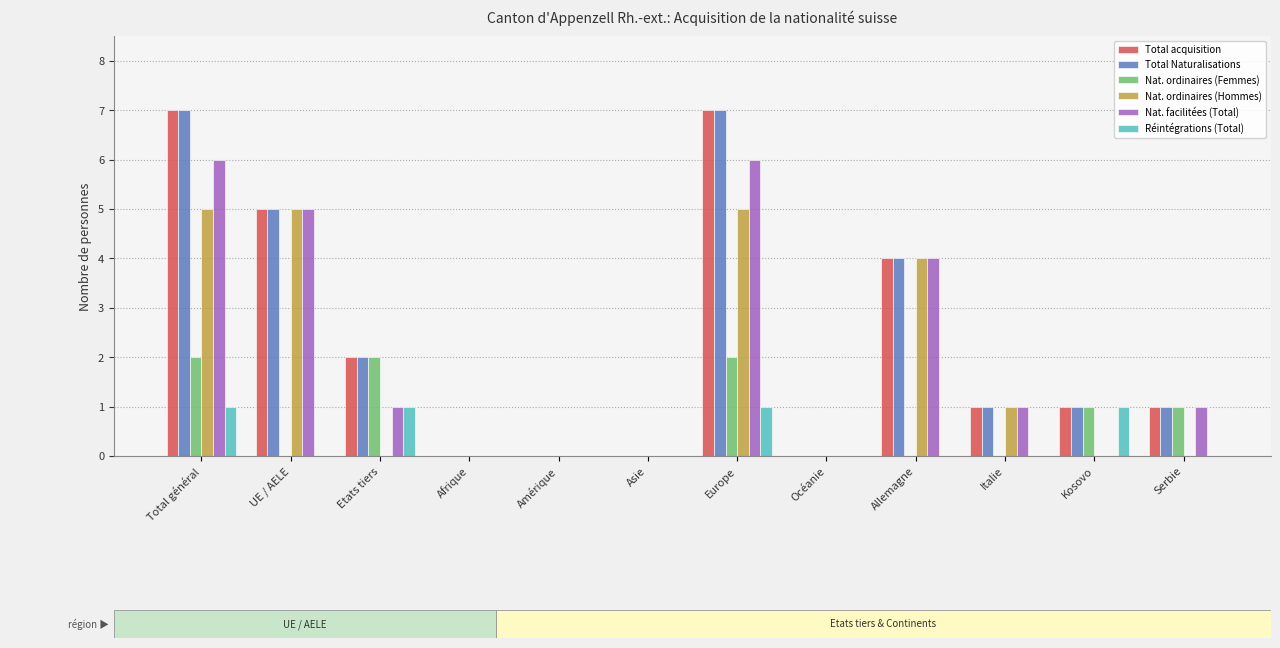

What is the total value across all series at UE / AELE?

20